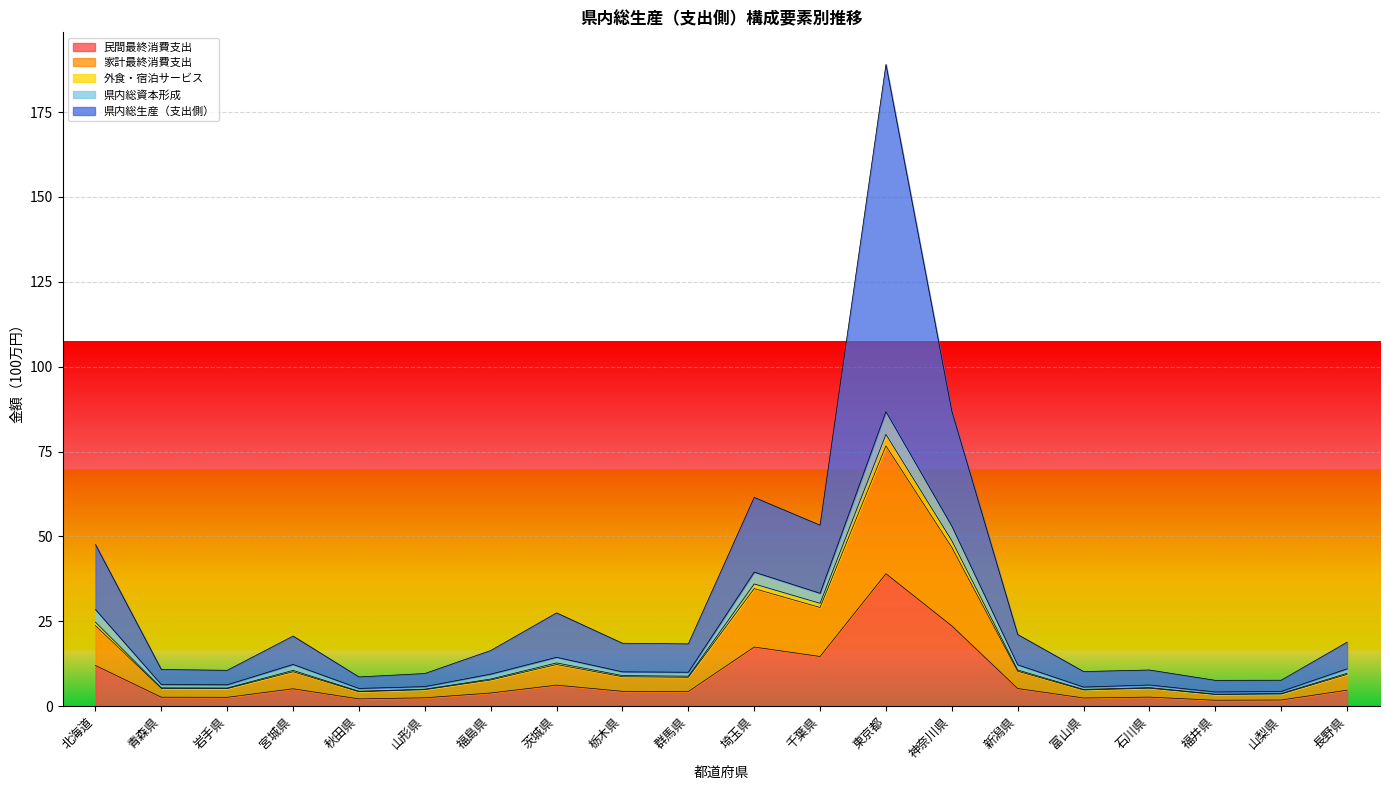

At which label is 県内総資本形成 closest to 45?

埼玉県